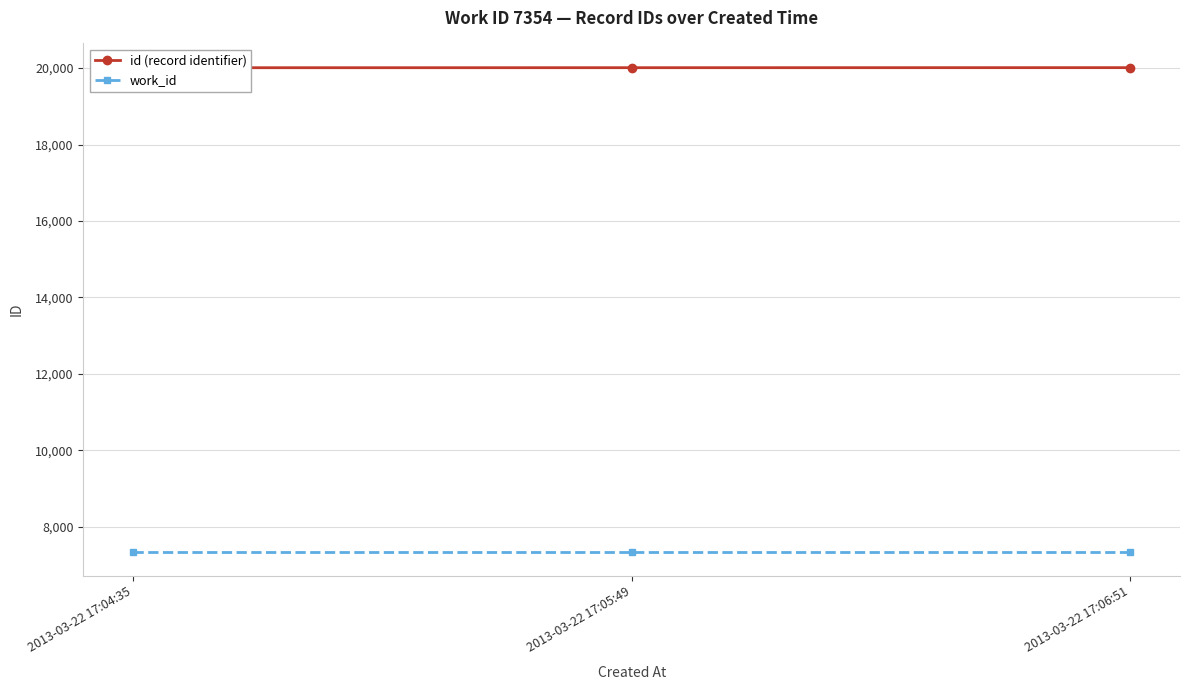

Between 2013-03-22 17:04:35 and 2013-03-22 17:06:51, which is larger?

2013-03-22 17:06:51